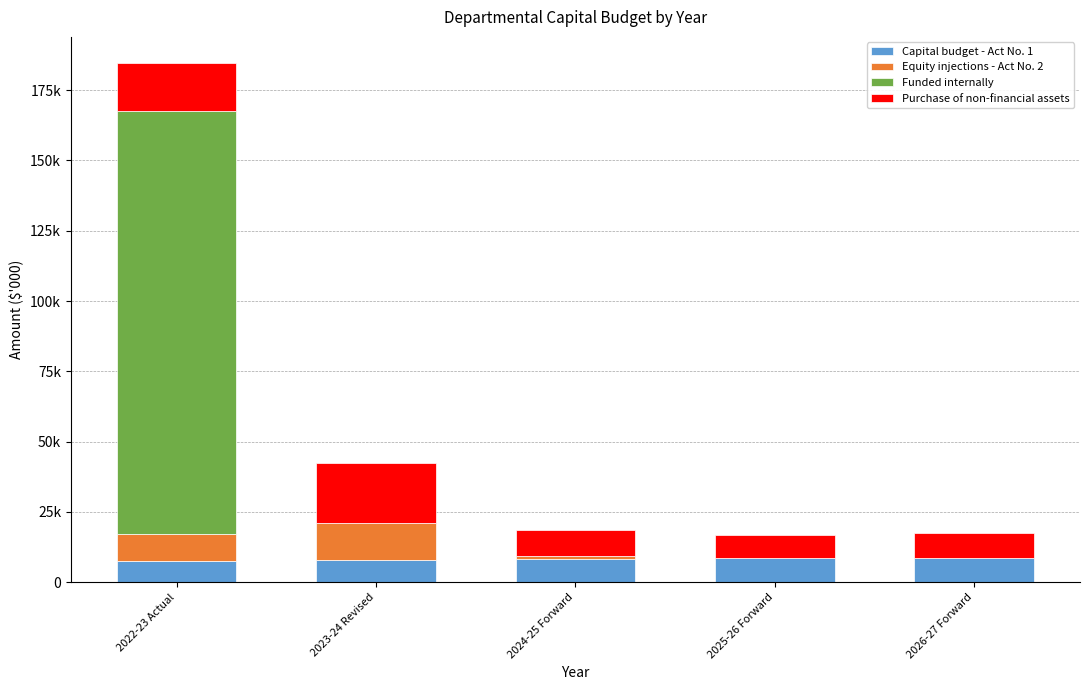

Are the bars grouped side by side (vs. stacked)?

No